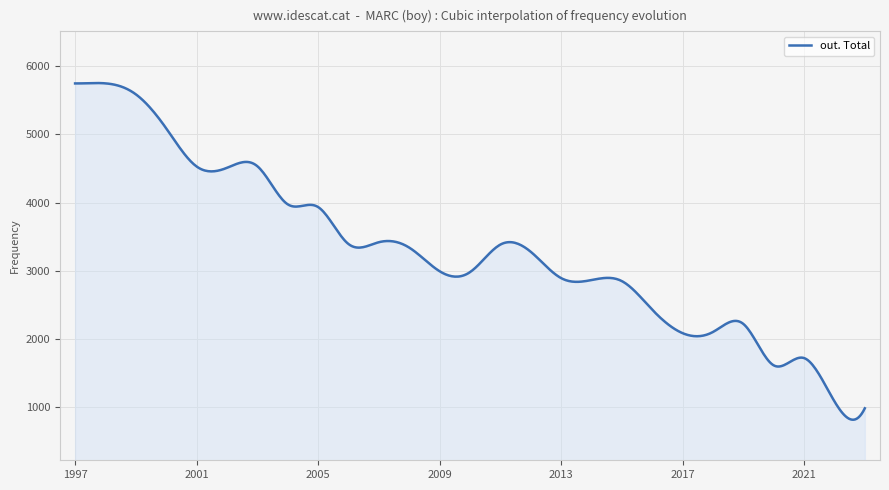

True or false: the data has more than 0 interior local peaks.

True